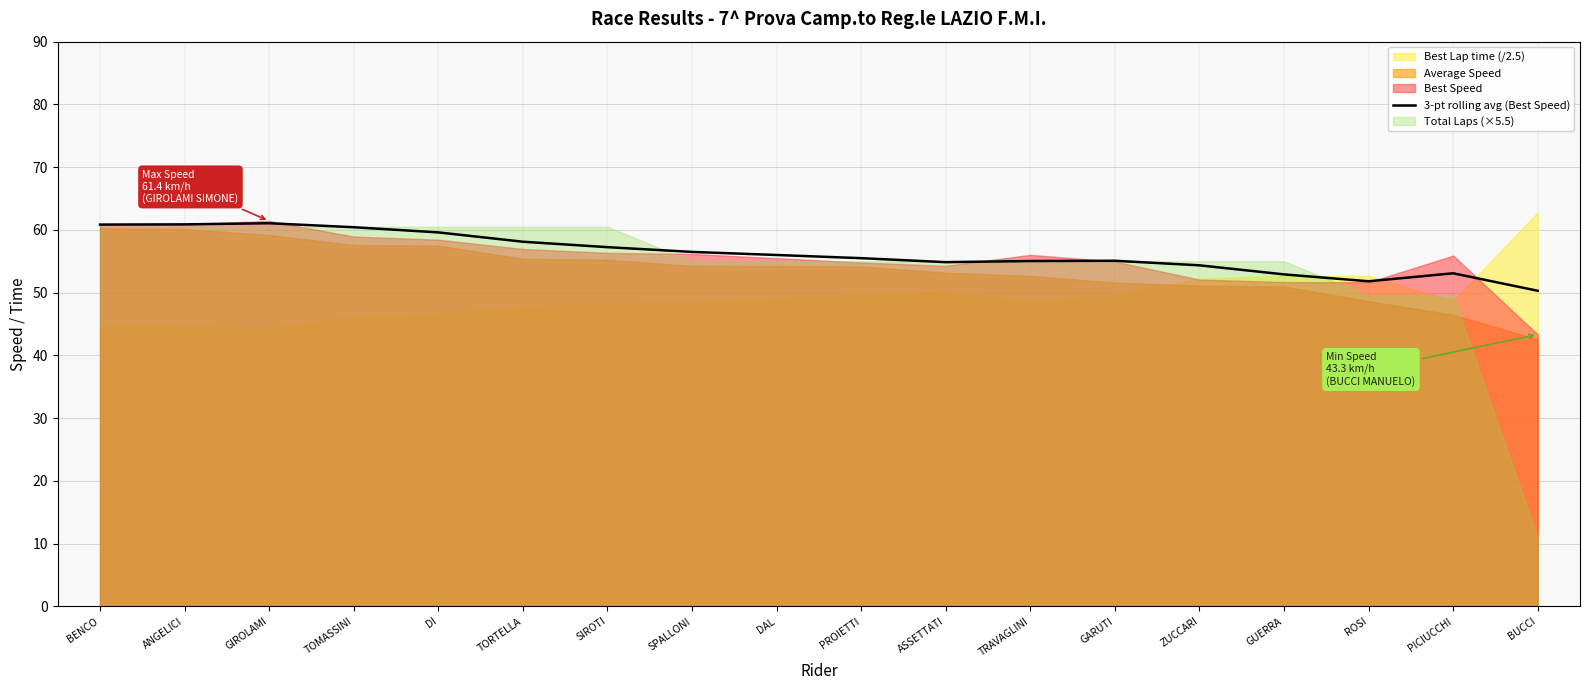

What is the average value?

56.3